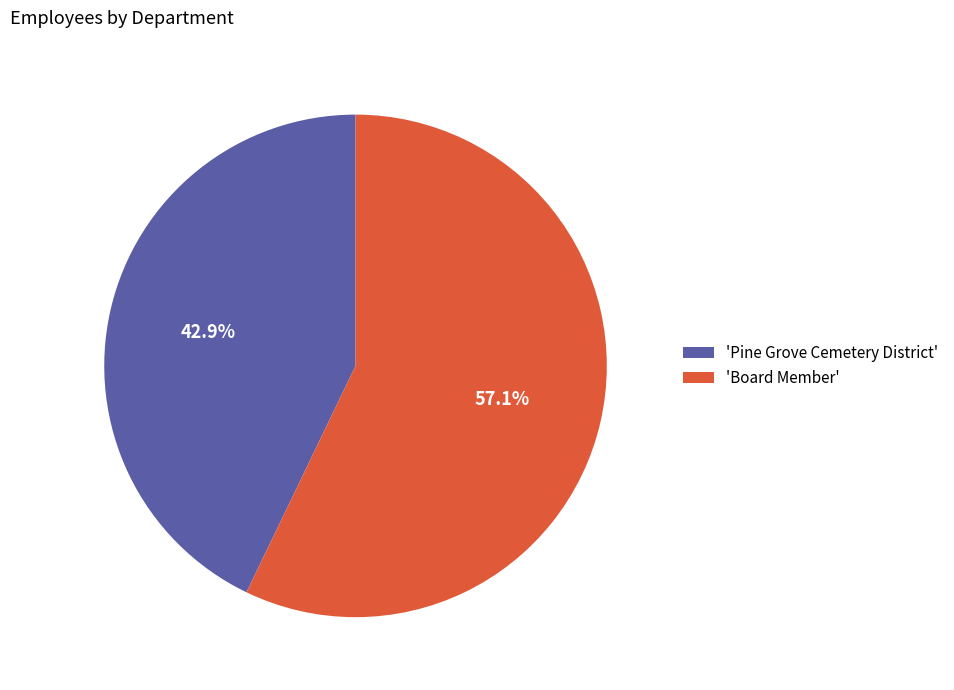

Between 'Board Member' and 'Pine Grove Cemetery District', which is larger?

'Board Member'